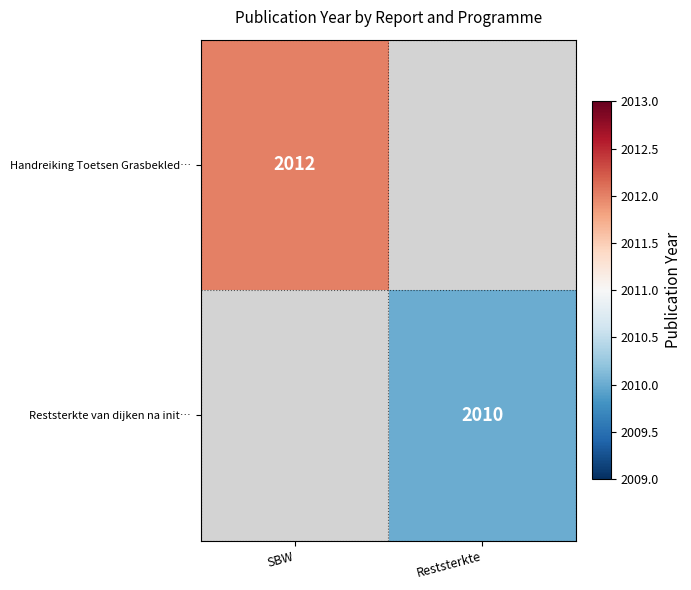

Is it true that Reststerkte van dijken na init… equals 2010 at Reststerkte?

True